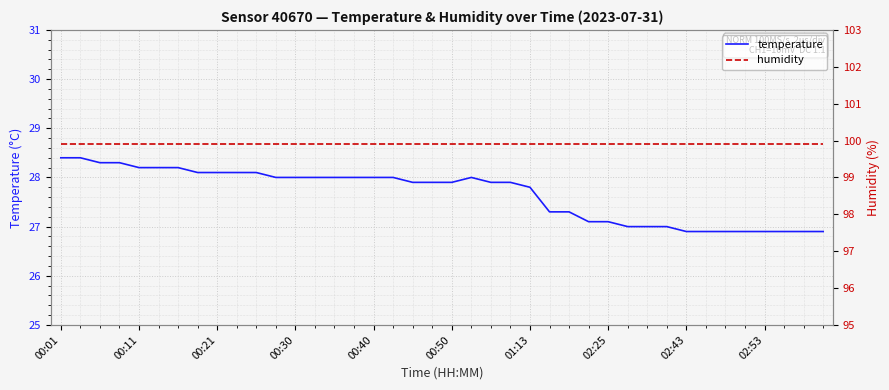

What is the maximum value for temperature?

28.4